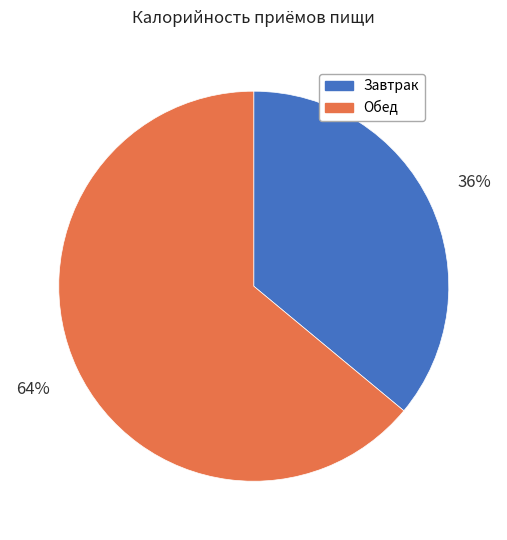

Count the number of slices in the pie.

2